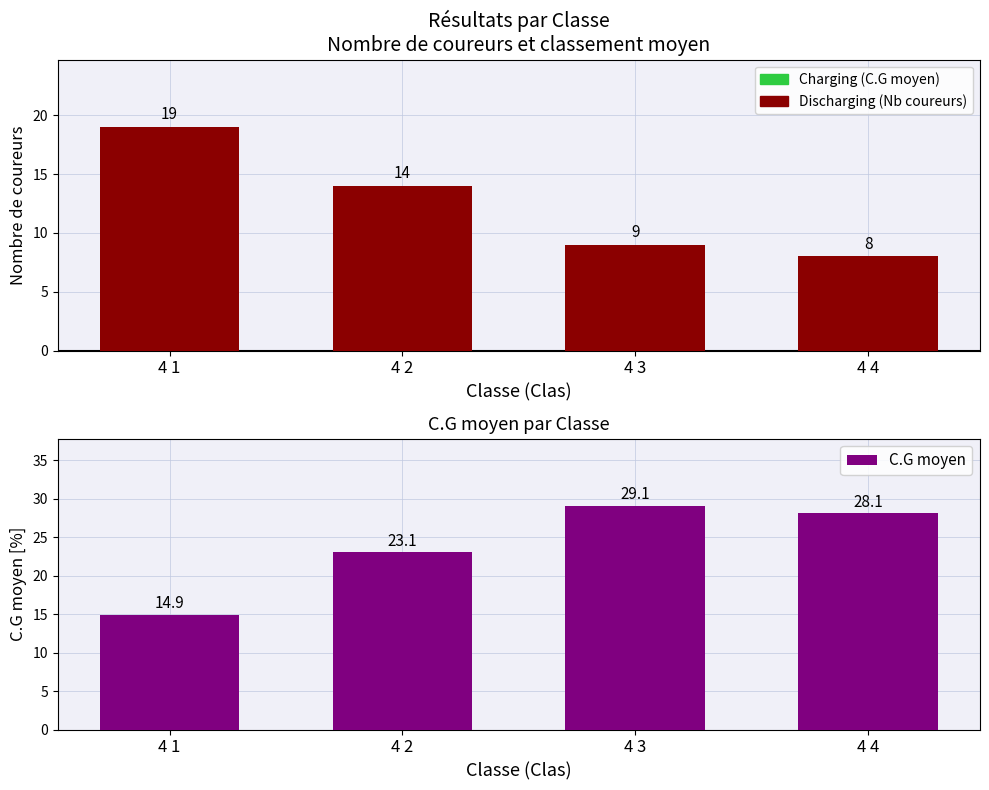

What are all the series names shown in the legend?

Discharging, Charging, C.G moyen